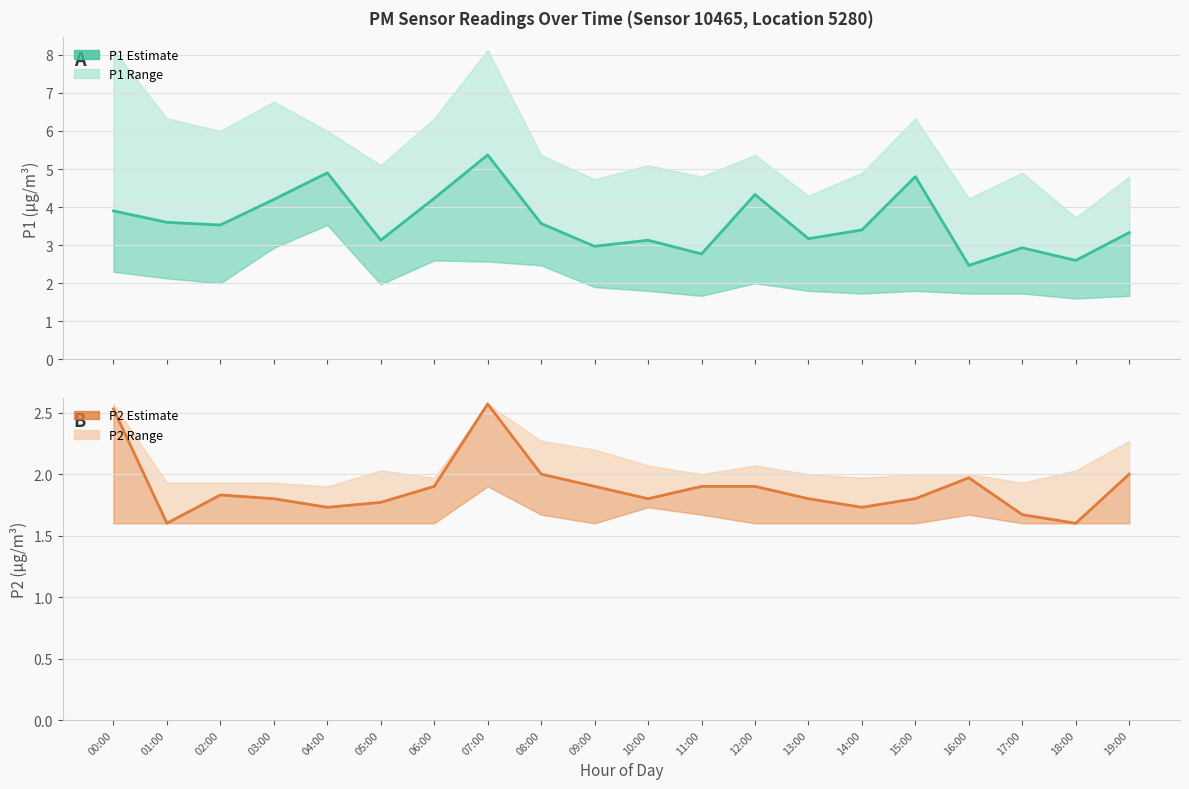

At which category is the sum across all series the highest?

07:00